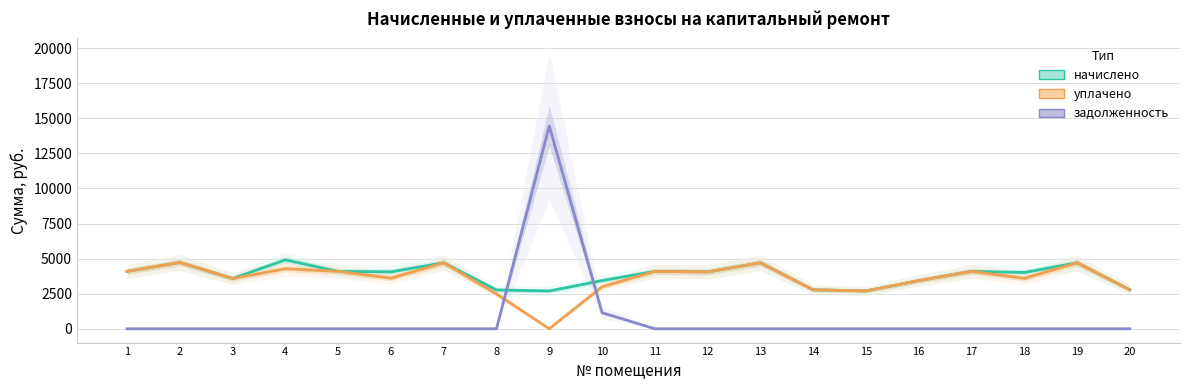

The value of задолженность at 11 is 0.0. True or false?

True